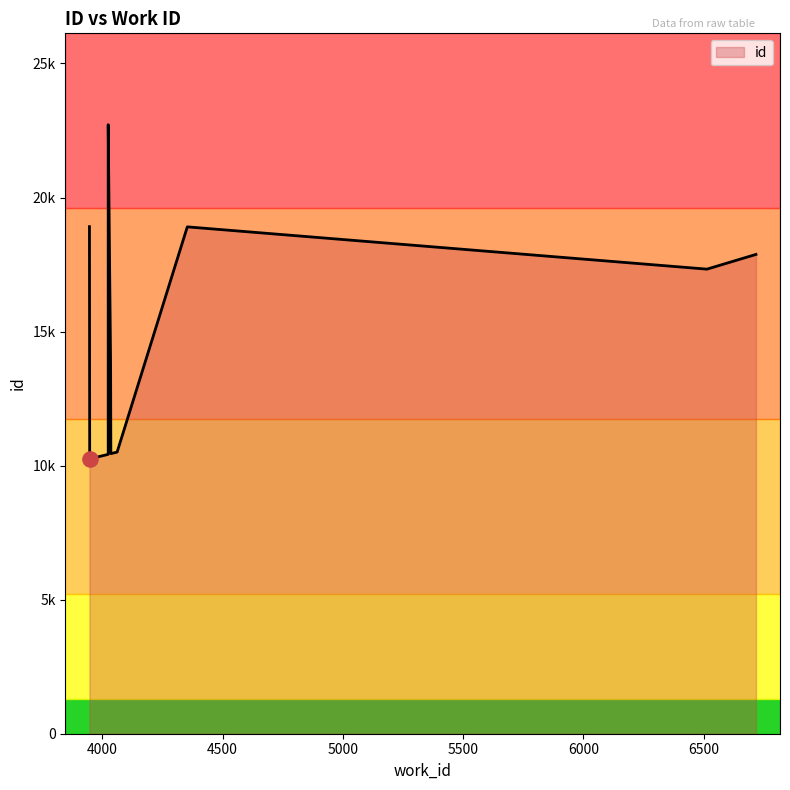

Approximately how many times larger is the value at 4353 compared to 4061?

1.8